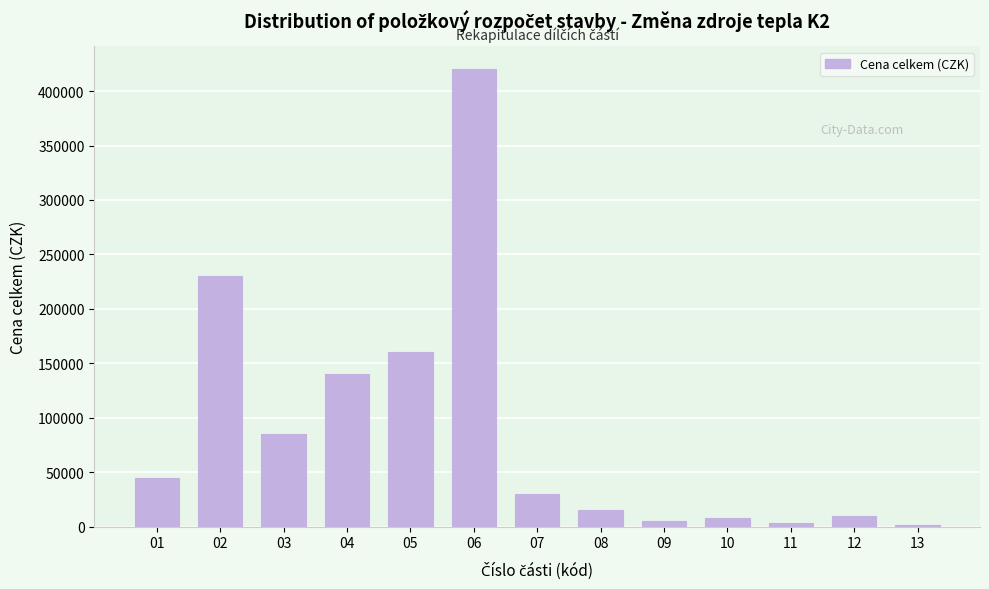

What is the maximum value shown in the chart?

420000